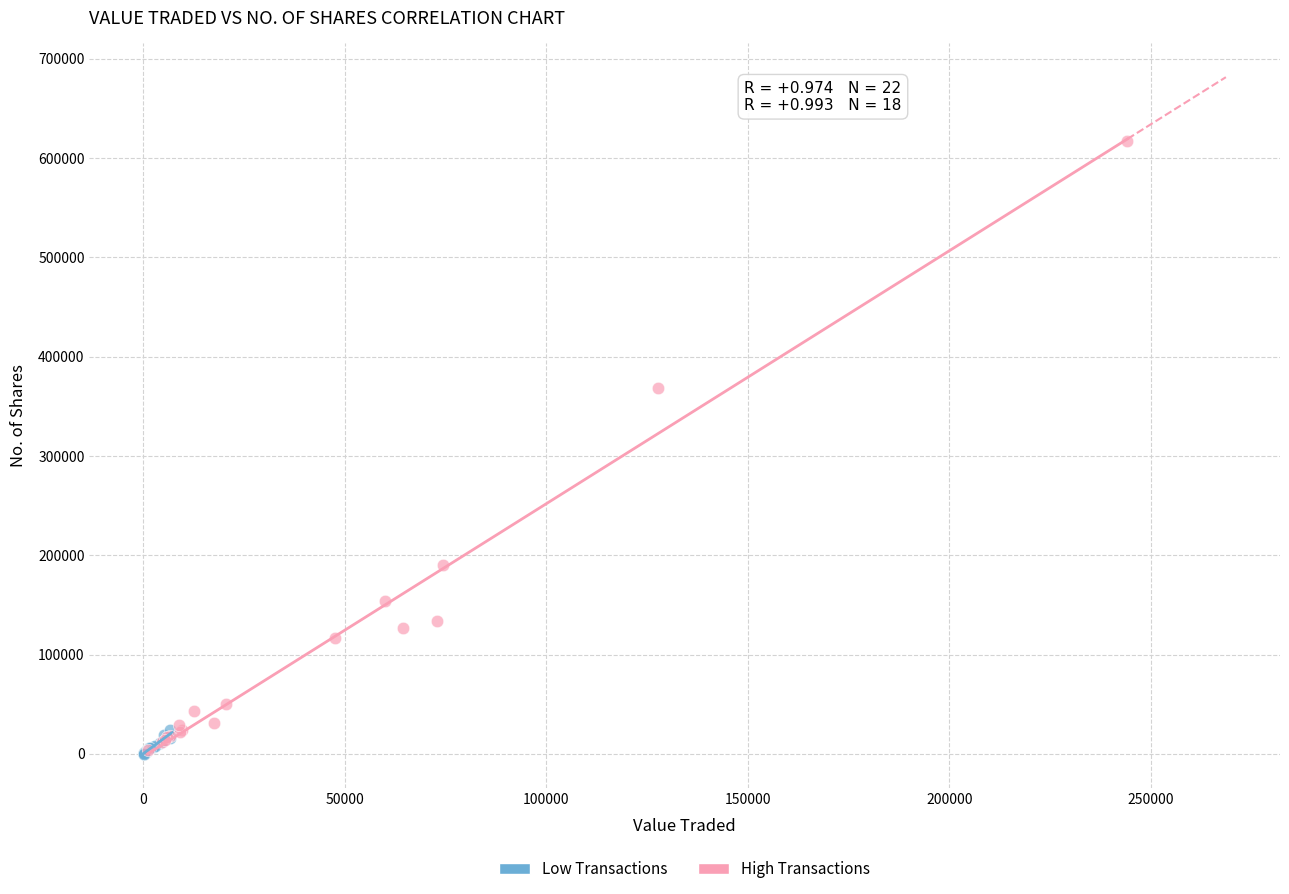

Which series has the widest spread of Y values?

High Transactions